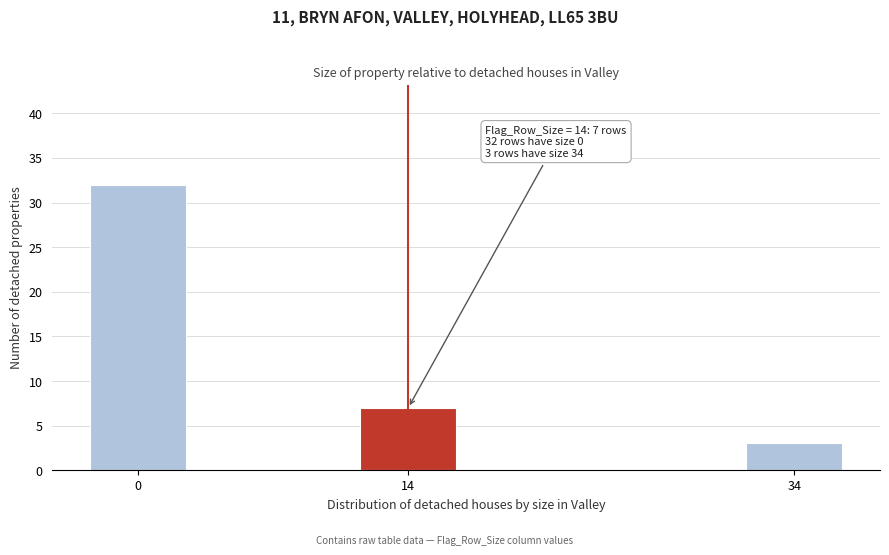

Reading right to left, what are all the values shown in this chart?

3	7	32